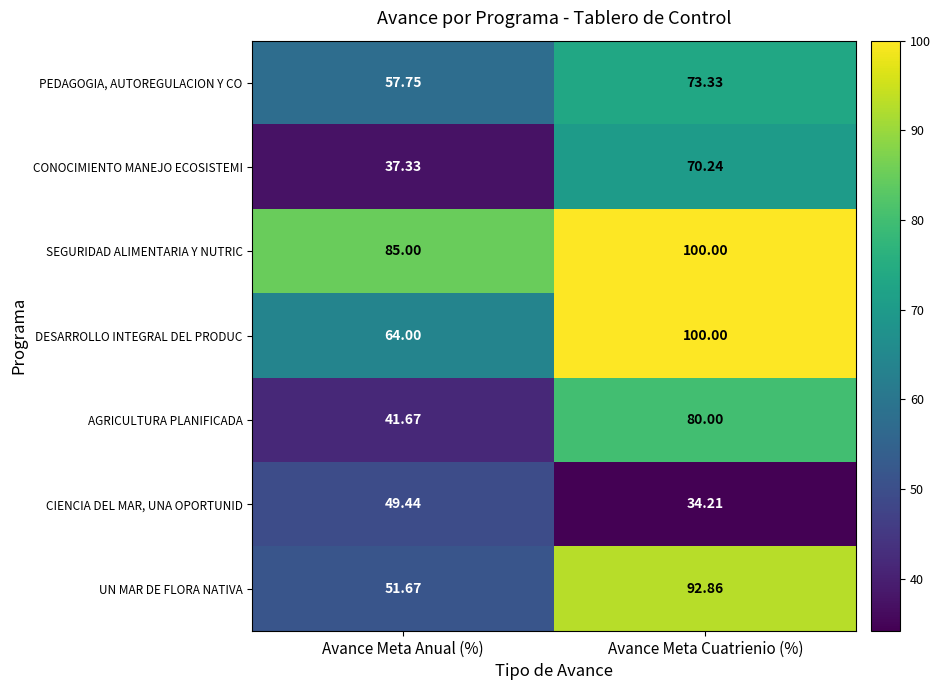

At Avance Meta Anual (%), list the series in order from largest to smallest.

SEGURIDAD ALIMENTARIA Y NUTRIC, DESARROLLO INTEGRAL DEL PRODUC, PEDAGOGIA, AUTOREGULACION Y CO, UN MAR DE FLORA NATIVA, CIENCIA DEL MAR, UNA OPORTUNID, AGRICULTURA PLANIFICADA, CONOCIMIENTO MANEJO ECOSISTEMI